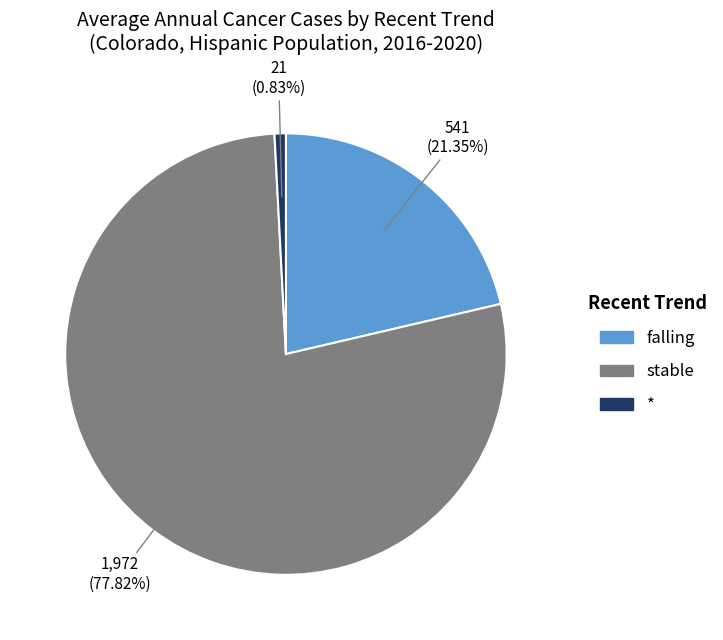

Which category has the biggest portion of the pie?

stable